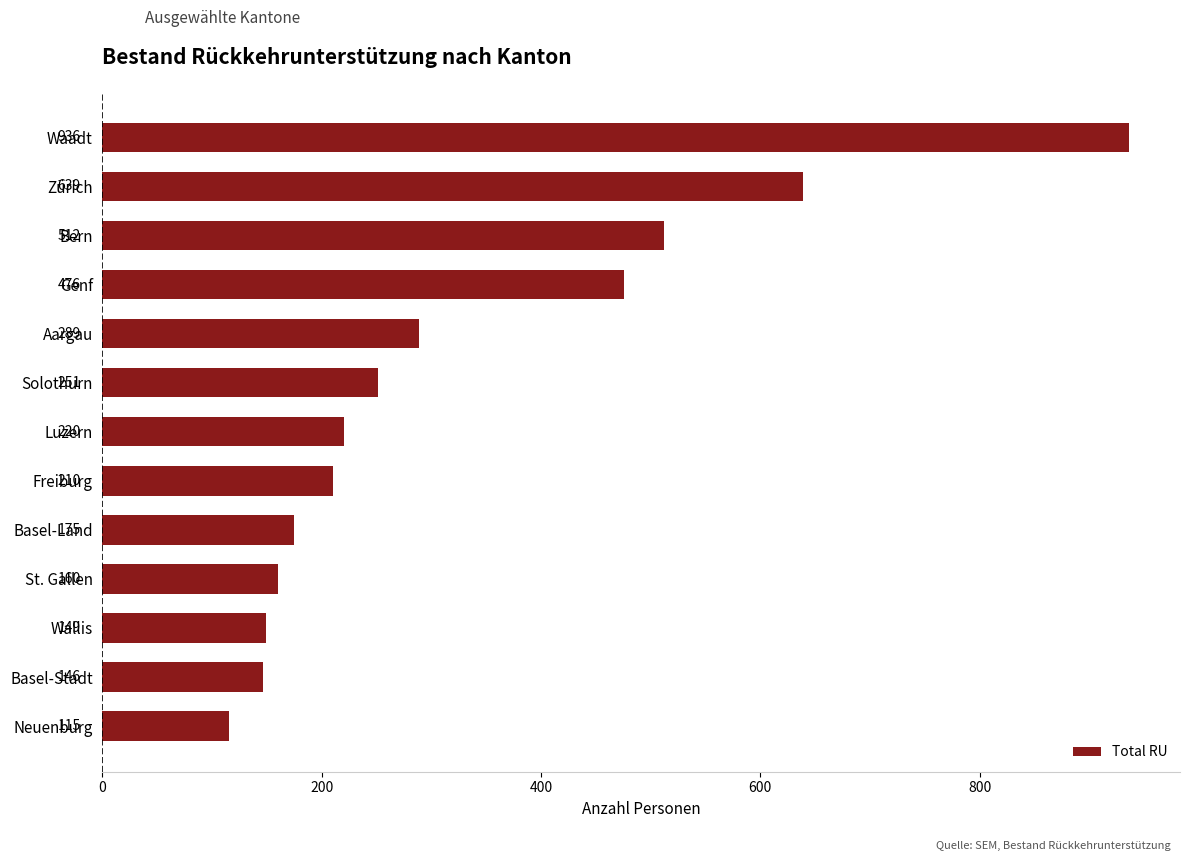

Does the chart contain any negative values?

No